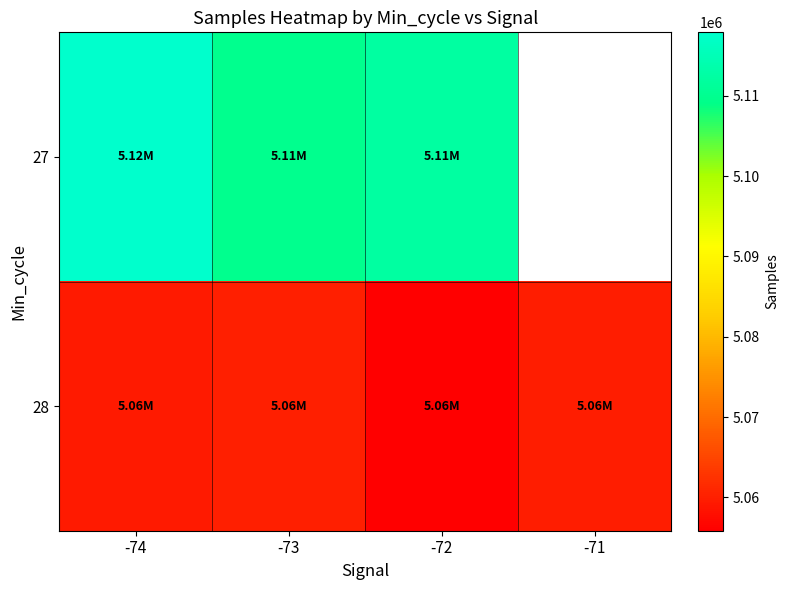

The value of 27 at -74 is 5117887.5. True or false?

True